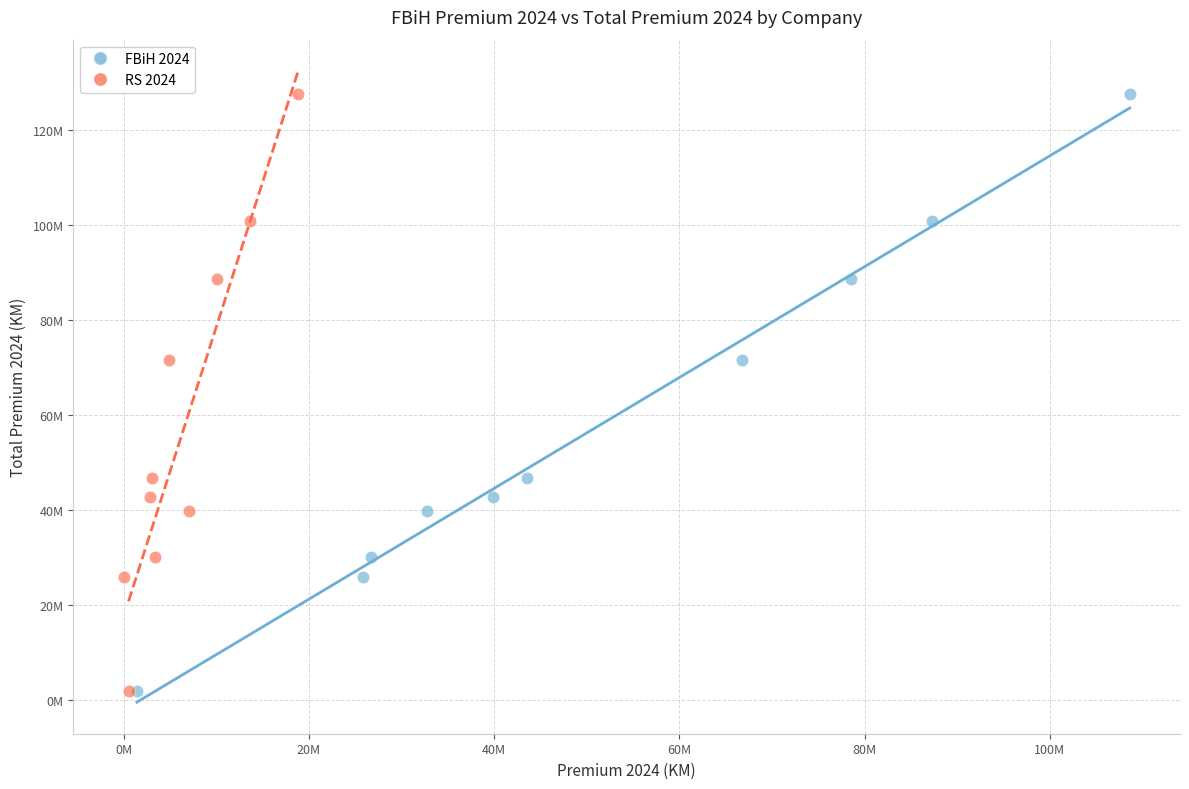

What are all the series names shown in the legend?

FBiH 2024, RS 2024